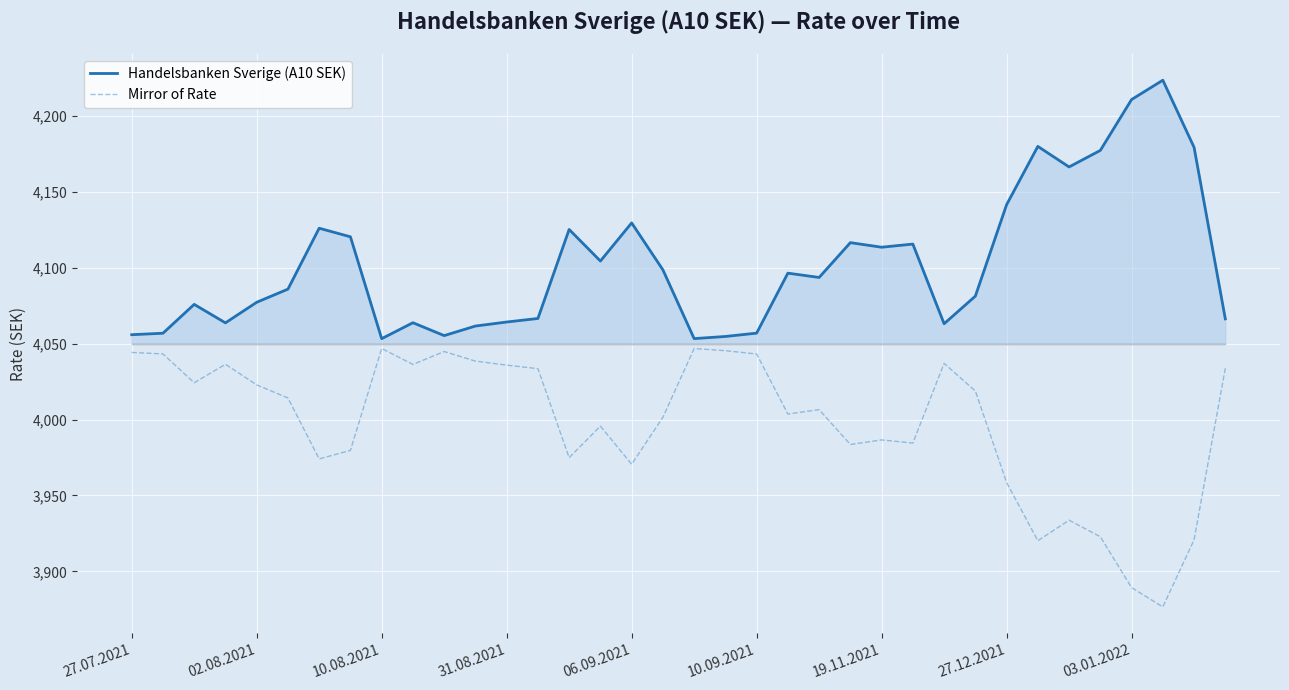

Does the chart display data point markers on the line(s)?

No